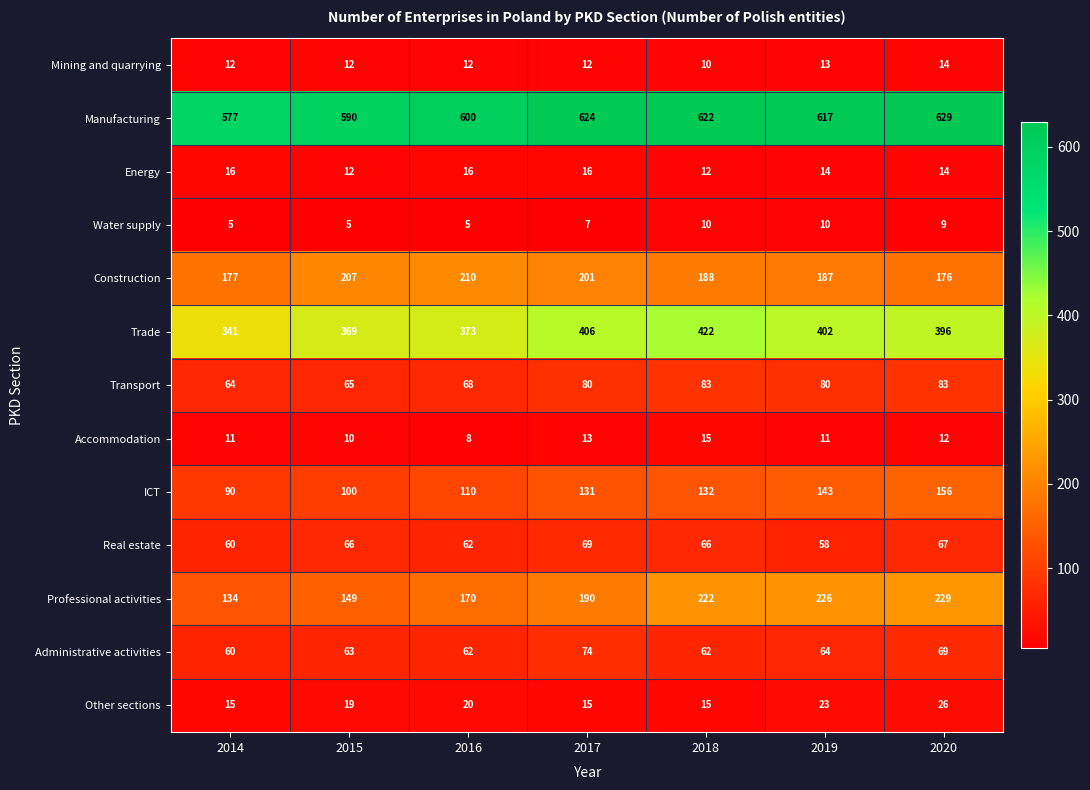

Which series has the largest range (max minus min)?

Professional activities